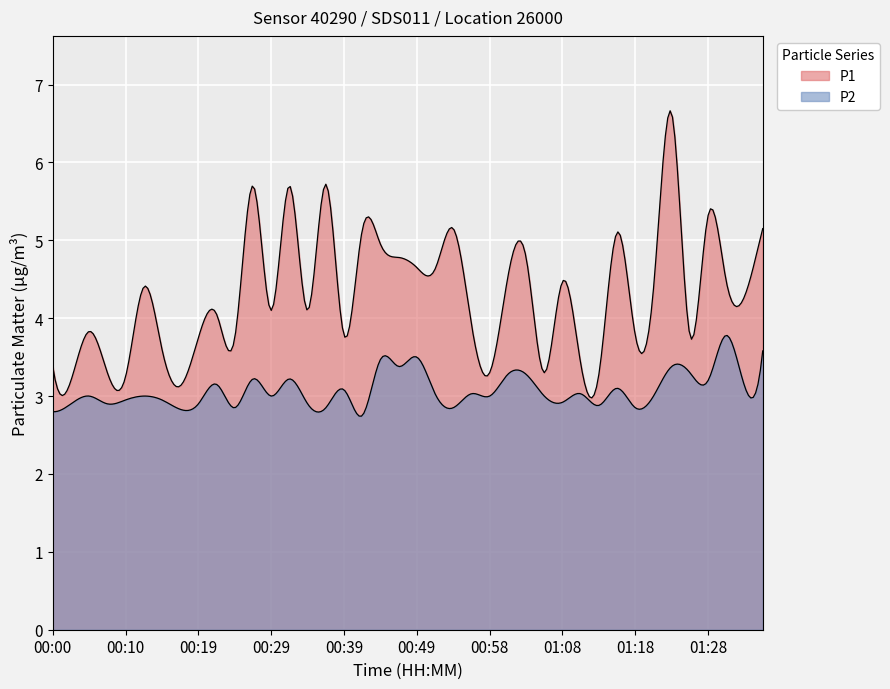

True or false: P1 and P2 cross at least once.

False